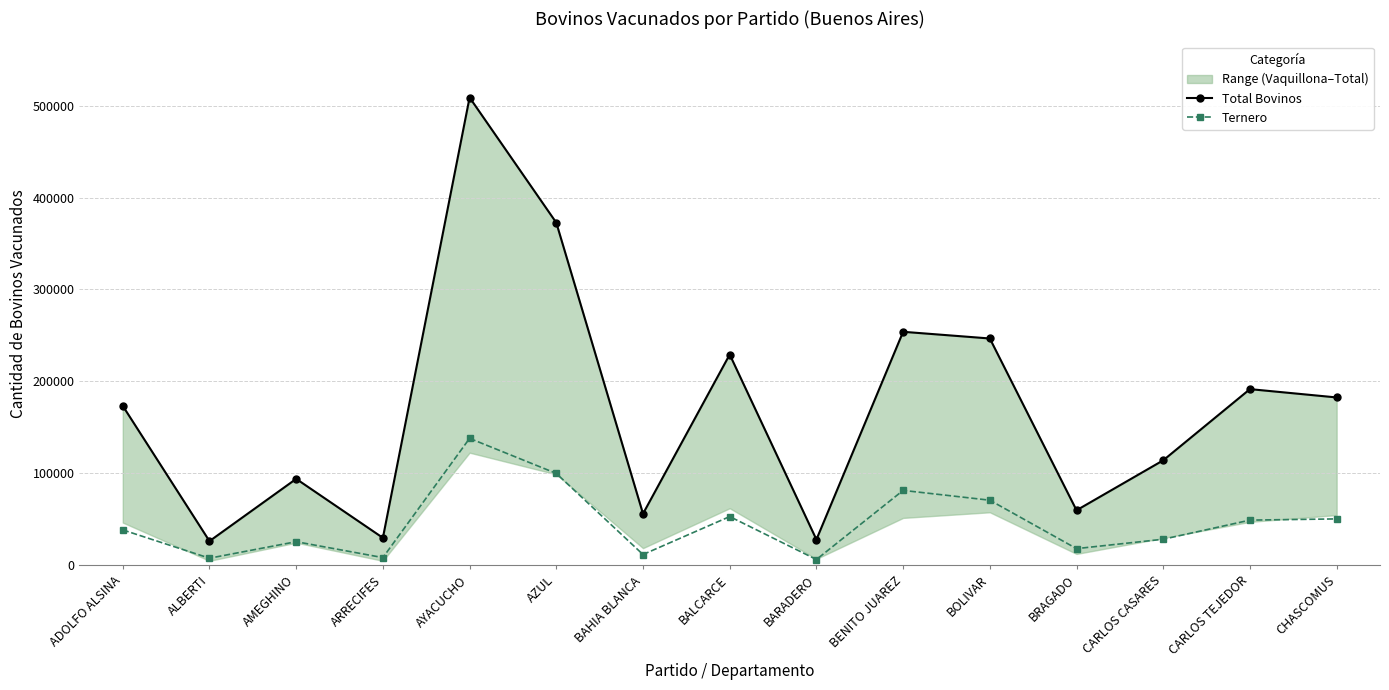

True or false: Total Bovinos and Ternero cross at least once.

False